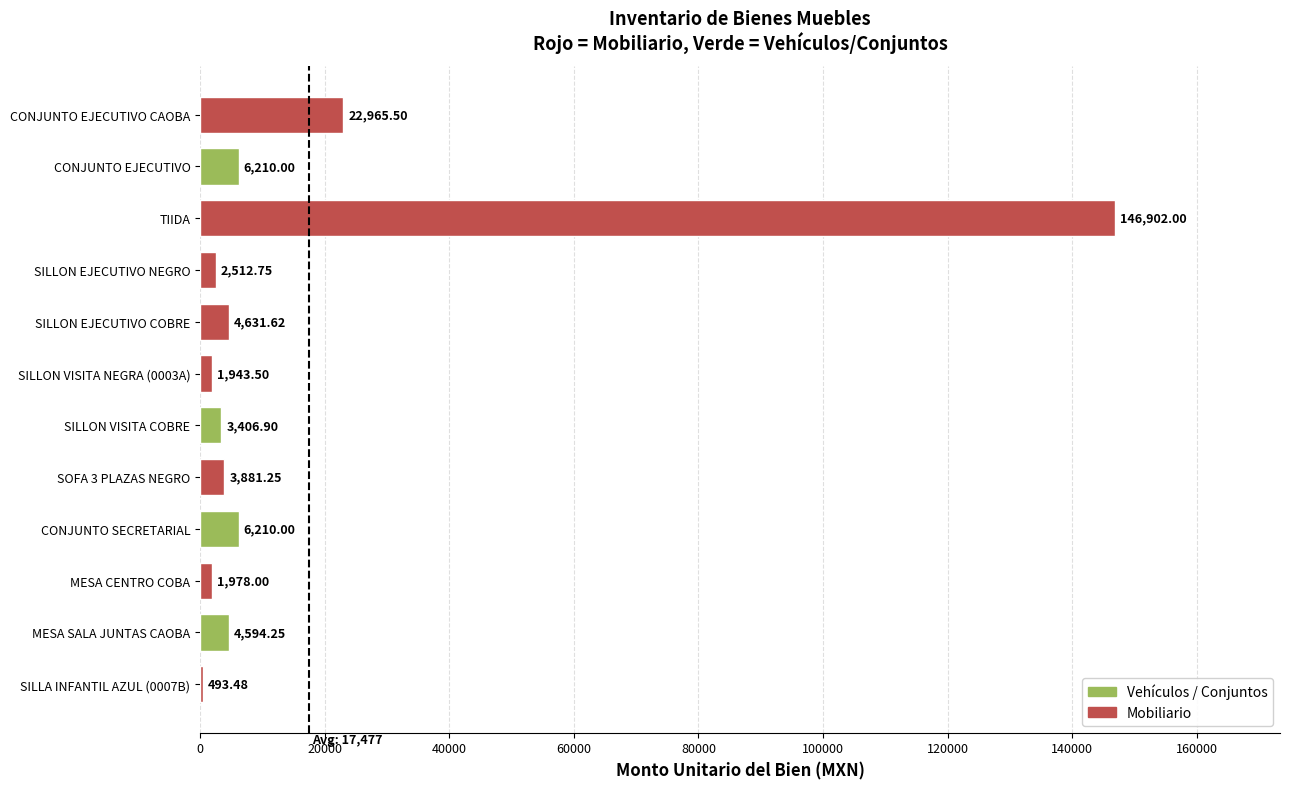

Is it true that the value at CONJUNTO SECRETARIAL is 6210.0?

True